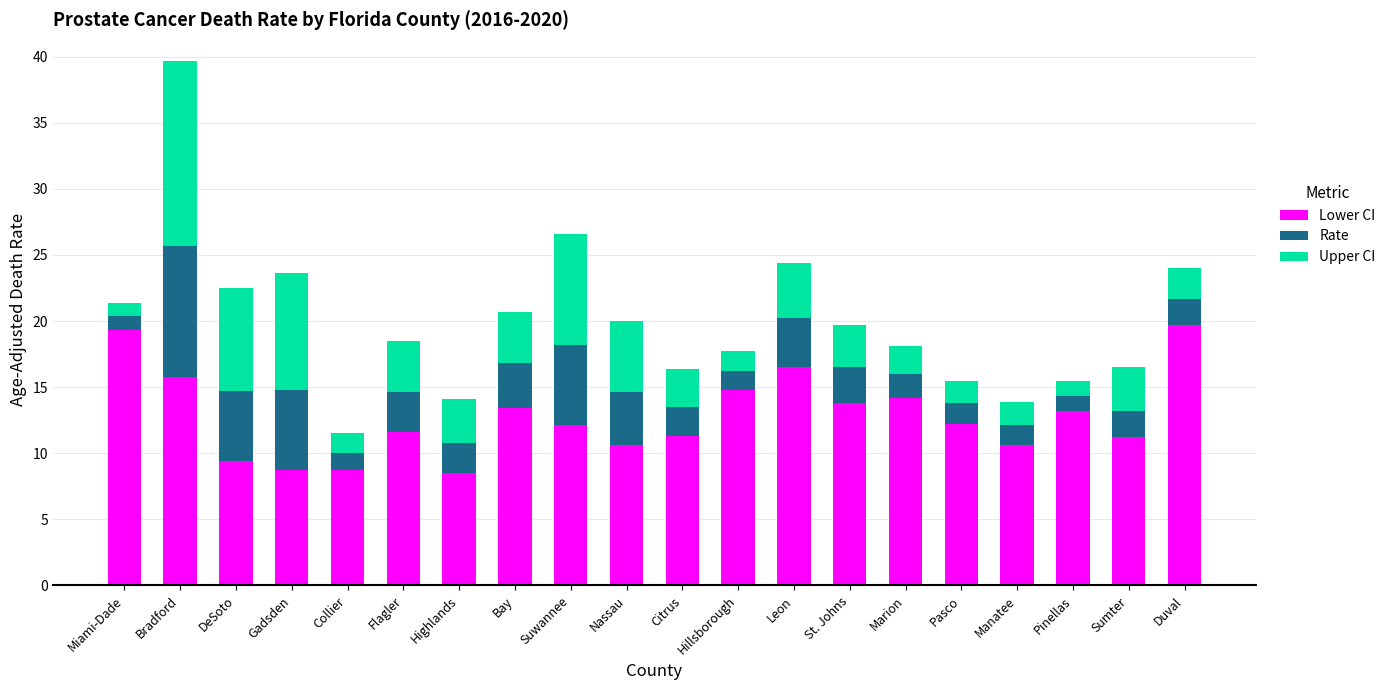

What is the total value across all series at Bradford?

39.7